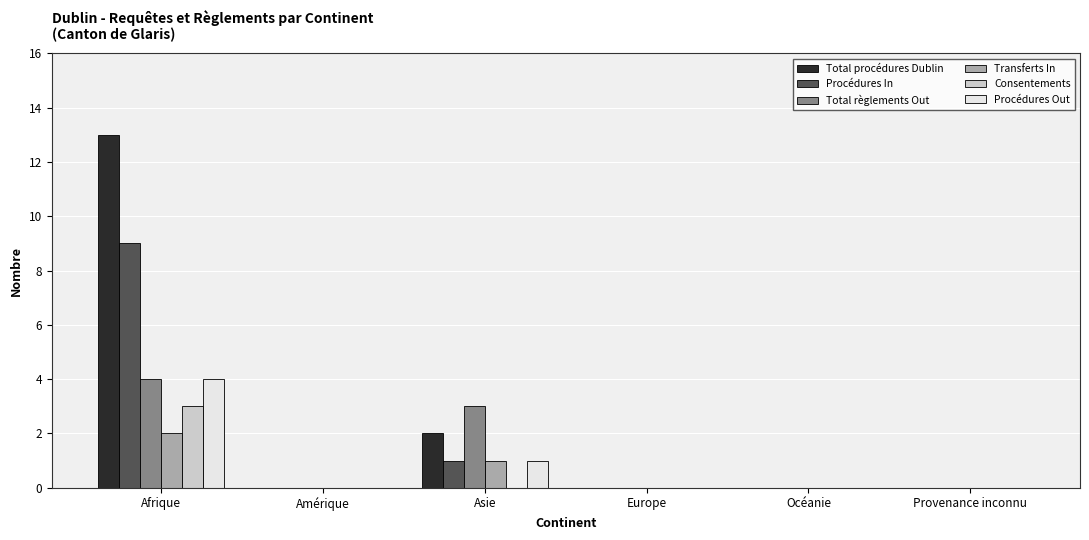

At which category is the sum across all series the highest?

Afrique